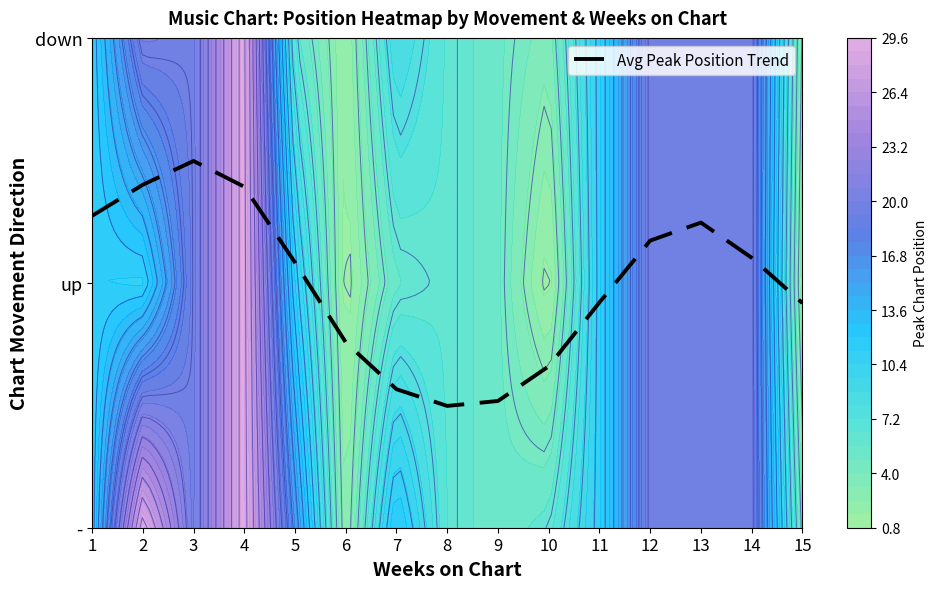

Which category has the highest value across all series?

3